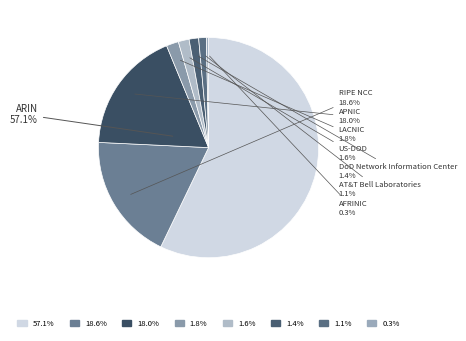

What is the smallest slice in the pie chart?

AFRINIC